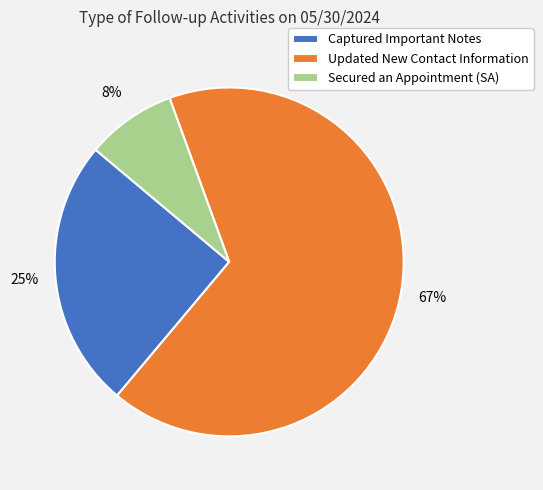

To the nearest percent, what is the difference between the Updated New Contact Information and Captured Important Notes slice percentages?

42%